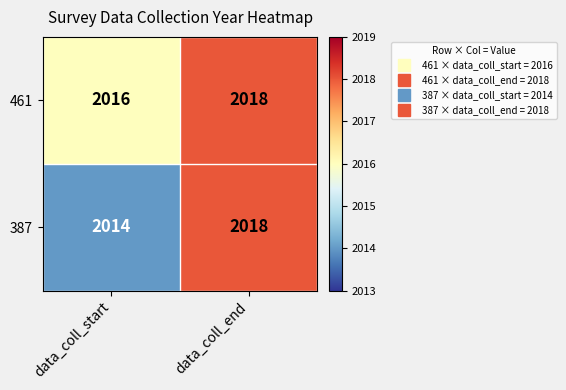

Which series has the widest spread of values?

387